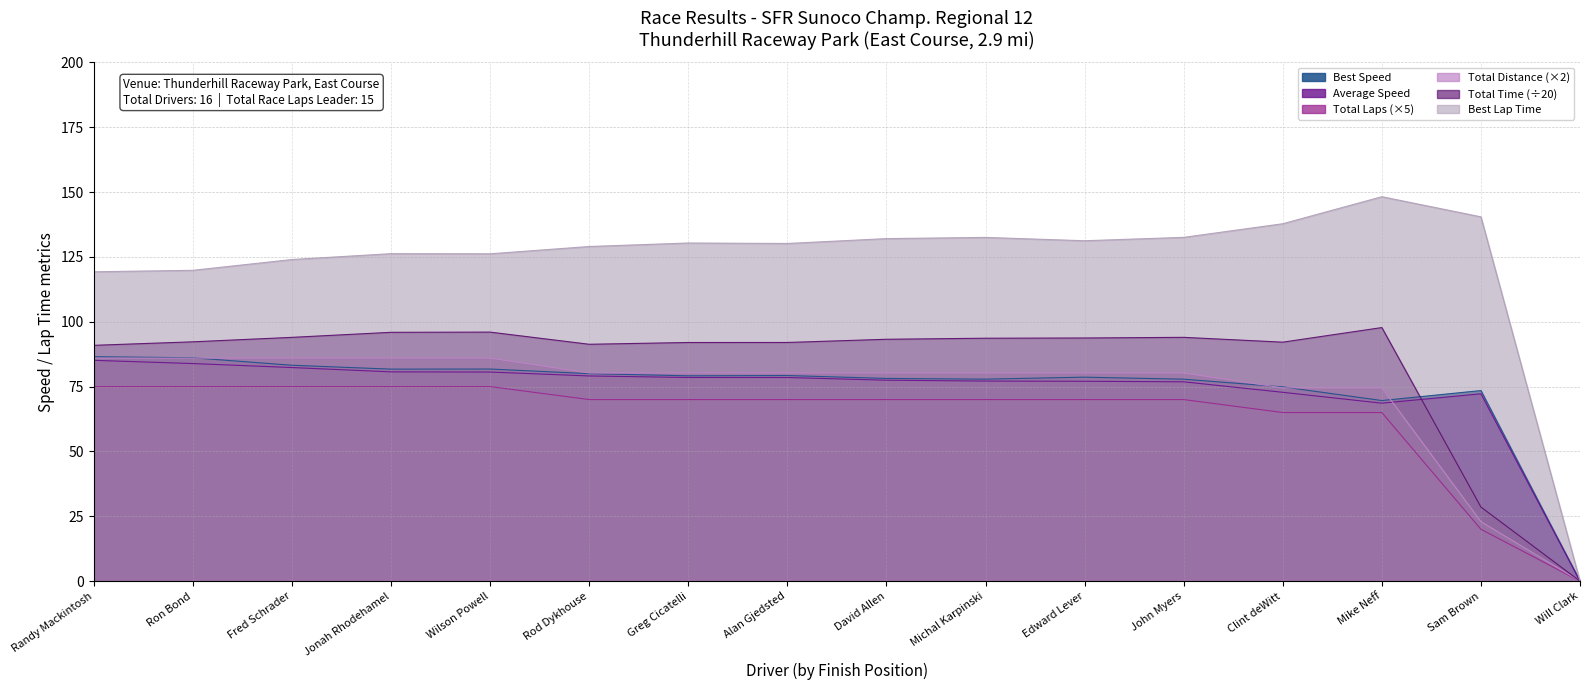

Reading left to right, extract all data points from this chart.

Total Laps: 75.0	75.0	75.0	75.0	75.0	70.0	70.0	70.0	70.0	70.0	70.0	70.0	65.0	65.0	20.0	0.0
Best Lap time: 119.3	119.8	124.0	126.2	126.2	129.0	130.3	130.2	132.0	132.5	131.2	132.5	137.8	148.2	140.4	0.0
Best Speed: 86.5	86.1	83.2	81.7	81.8	80.0	79.2	79.3	78.1	77.9	78.6	77.9	74.9	69.6	73.5	0.0
Average Speed: 85.1	83.9	82.3	80.7	80.6	79.1	78.5	78.5	77.5	77.1	77.0	76.8	72.8	68.6	72.2	0.0
Total Time: 90.9	92.3	94.0	95.9	96.0	91.3	92.0	92.0	93.2	93.6	93.7	94.0	92.1	97.8	28.6	0.0
Total Distance: 86.0	86.0	86.0	86.0	86.0	80.2	80.2	80.2	80.2	80.2	80.2	80.2	74.5	74.5	22.9	0.0